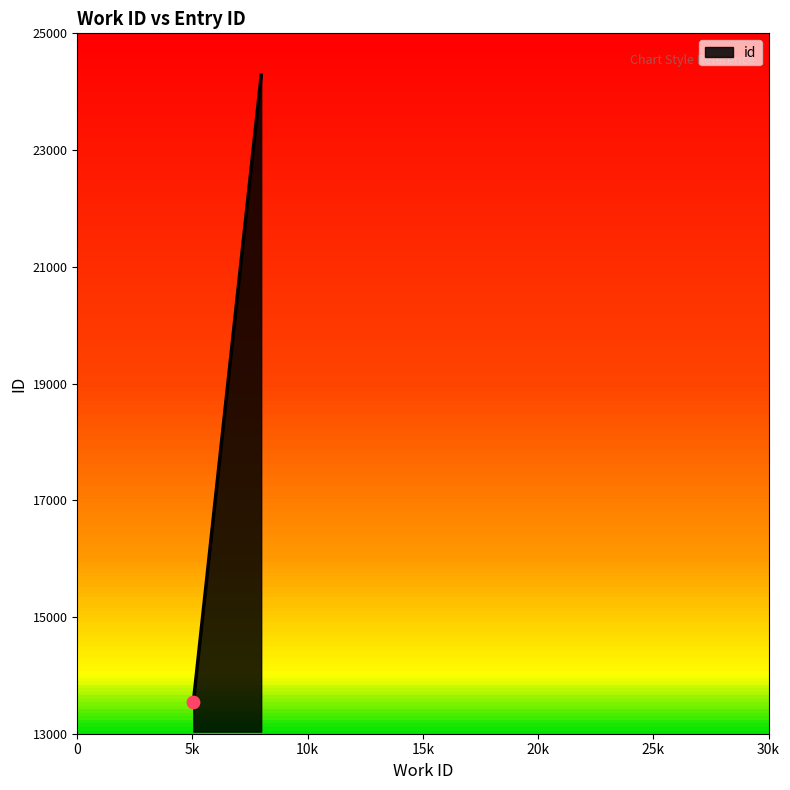

What is the ratio of the value at 7982 to the value at 5038?

1.8